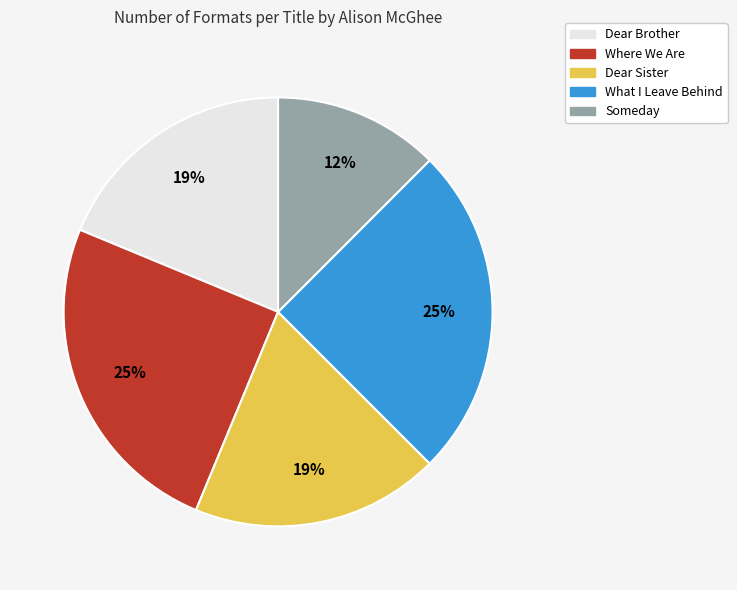

To the nearest percent, what portion does Dear Sister represent?

19%